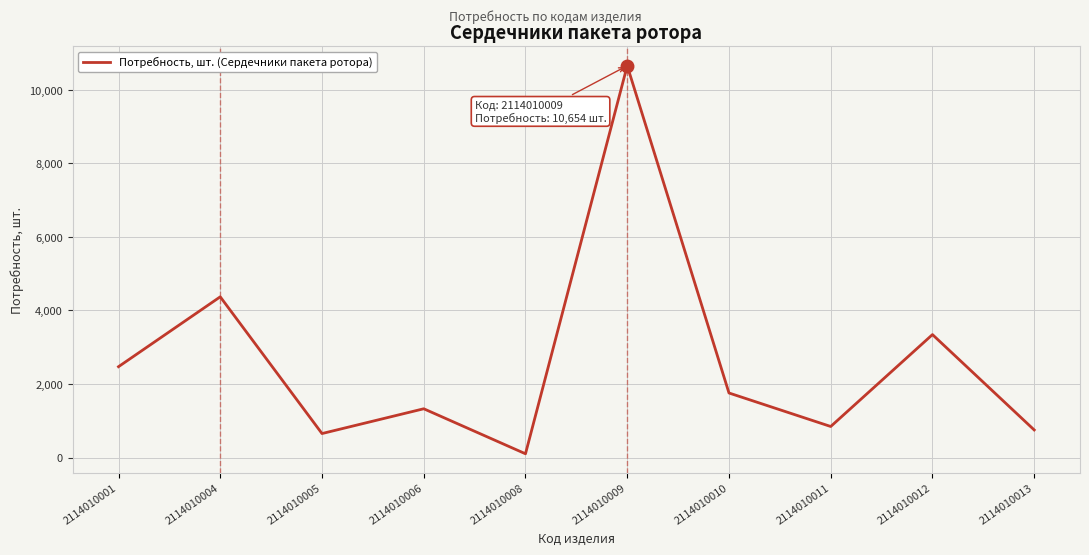

What is the difference between the values at 2114010011 and 2114010012?

2499